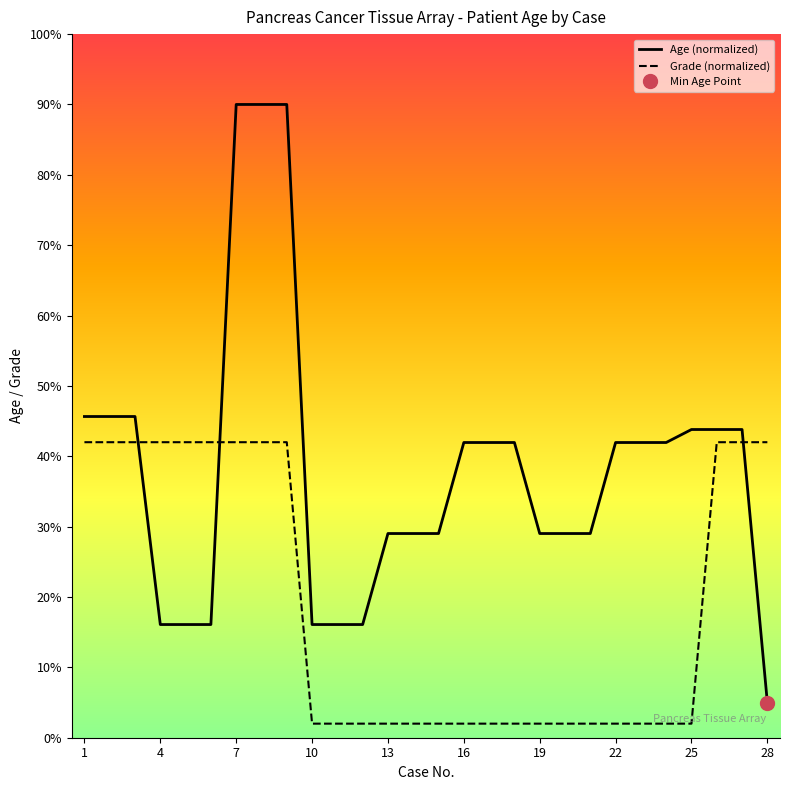

How many lines are shown in the chart?

2